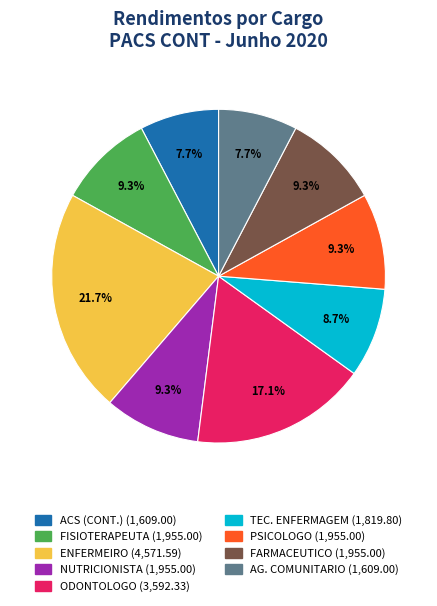

Count the number of slices in the pie.

9